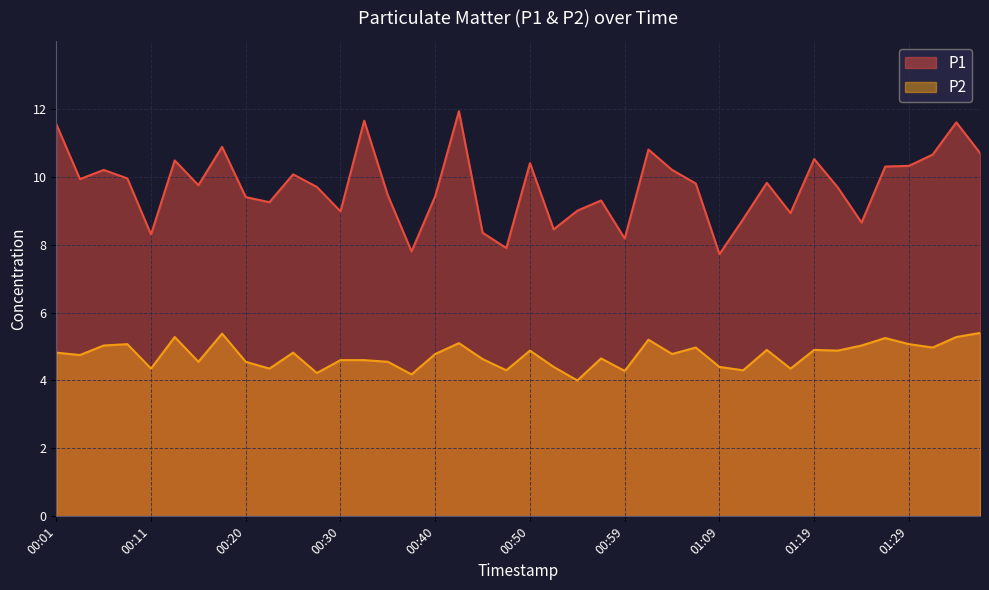

What are all the series names shown in the legend?

P1, P2